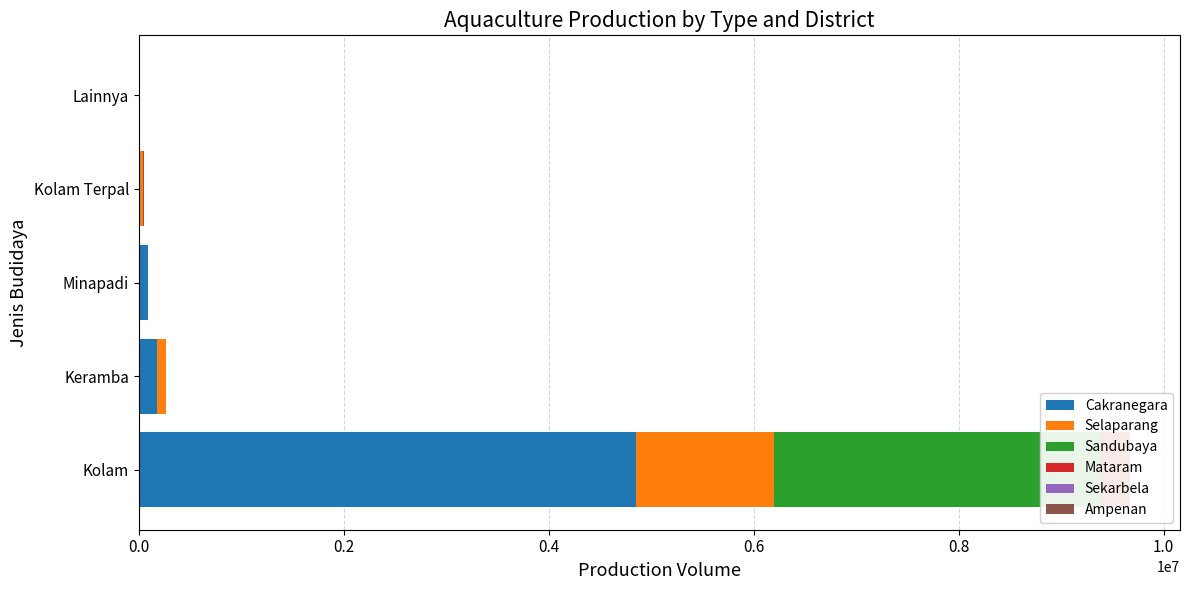

Between Minapadi and Lainnya, which is larger?

Minapadi